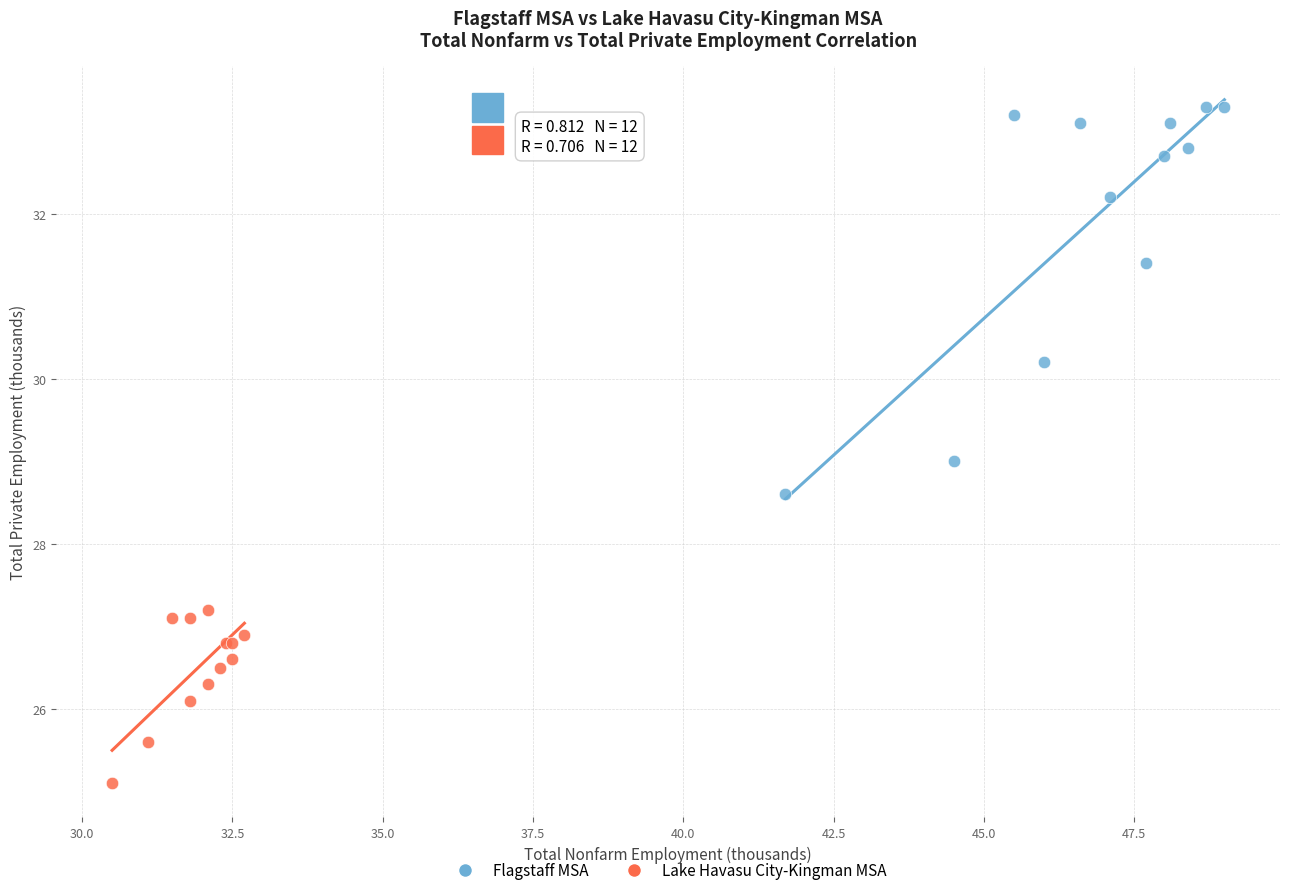

Which series contains the lowest Y value?

Lake Havasu City-Kingman MSA